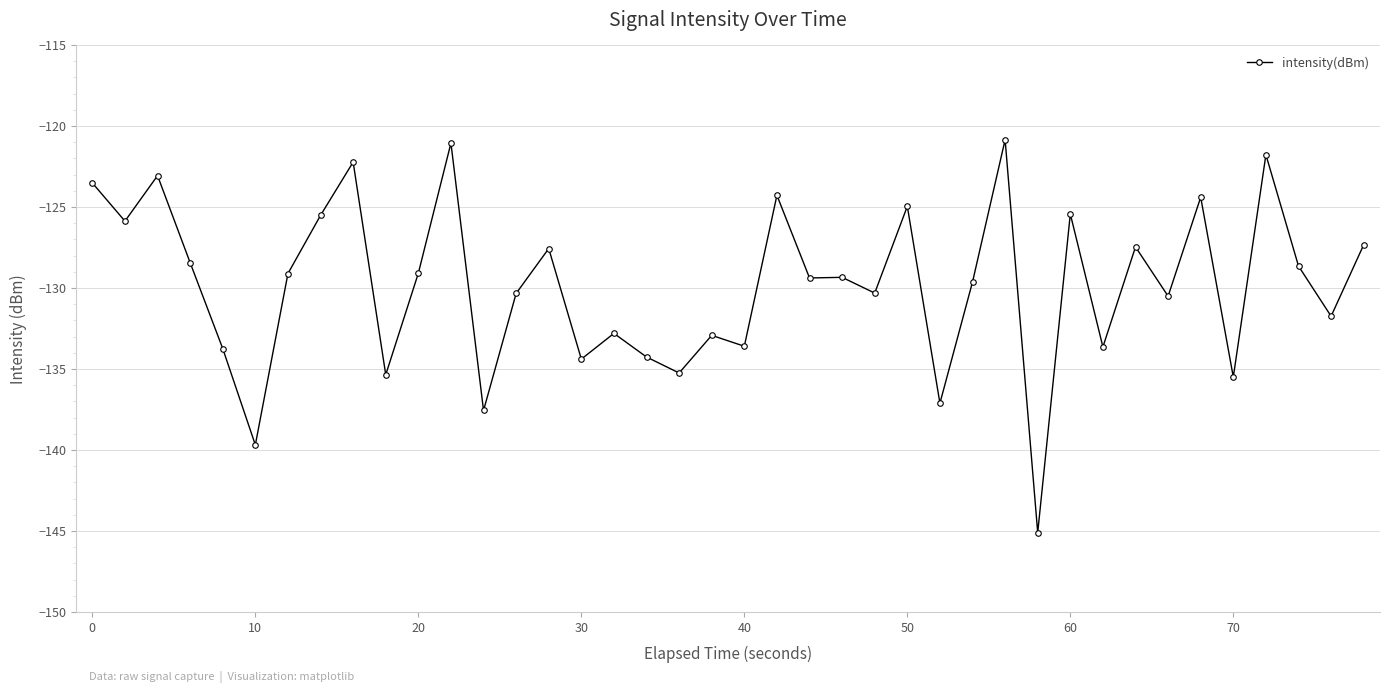

What is the value of the 19th point from the left?

-135.2